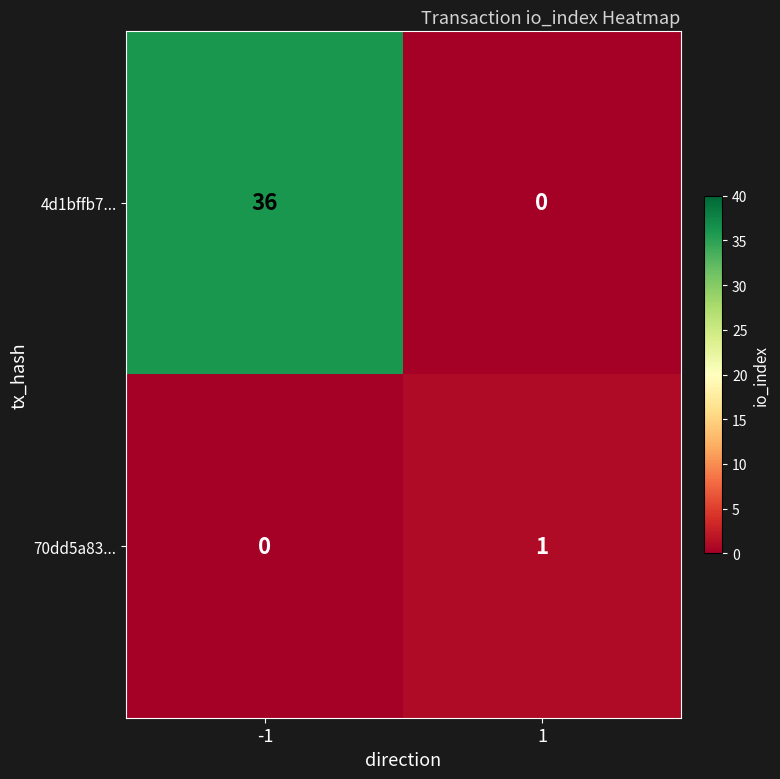

What is the difference between the maximum and minimum values in the 4d1bffb7... series?

36